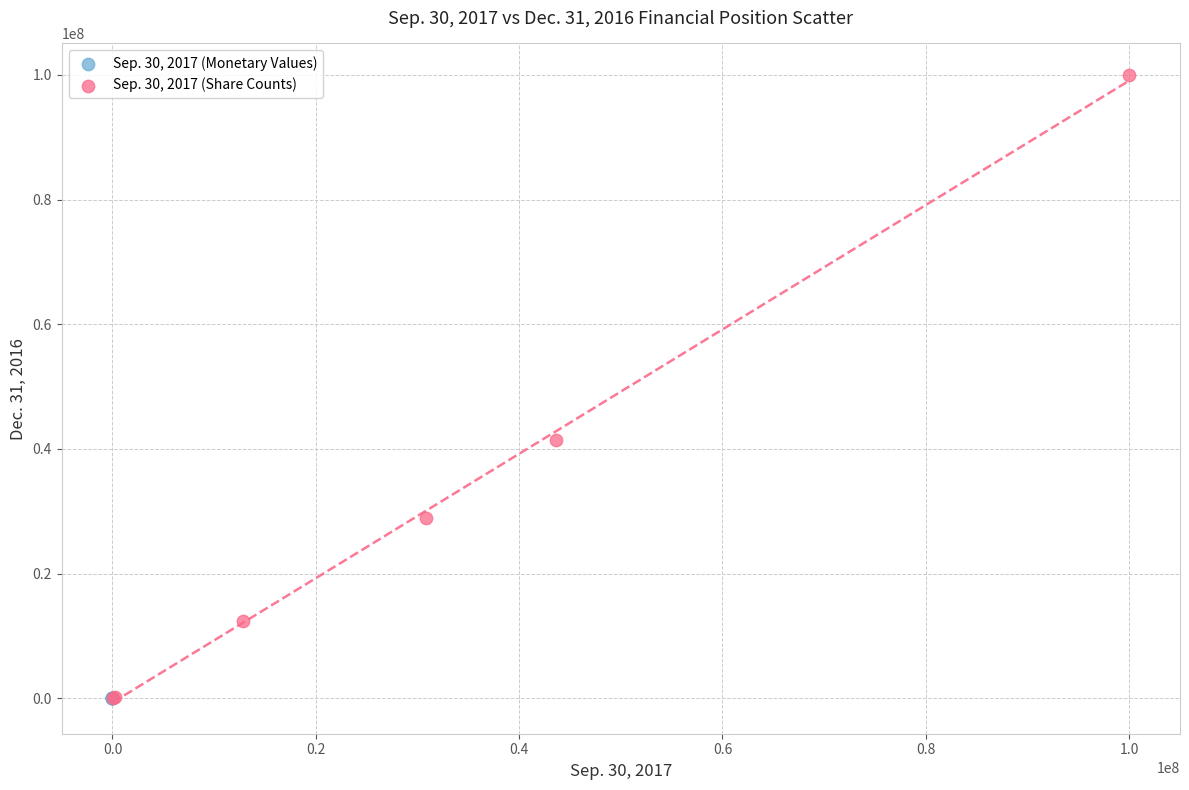

Which series has the largest Y range (max minus min)?

Sep. 30, 2017 (Share Counts)